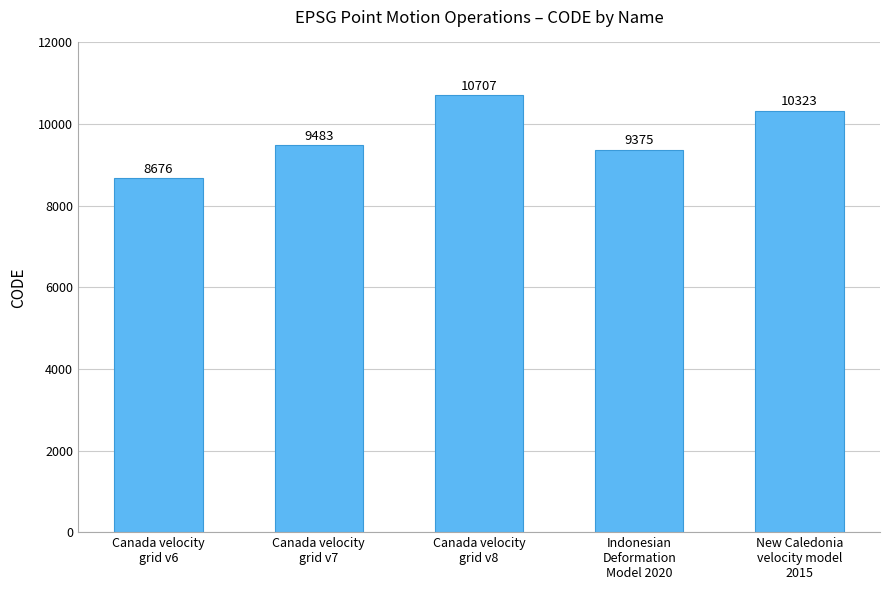

The value at Indonesian
Deformation
Model 2020 is 16482. True or false?

False